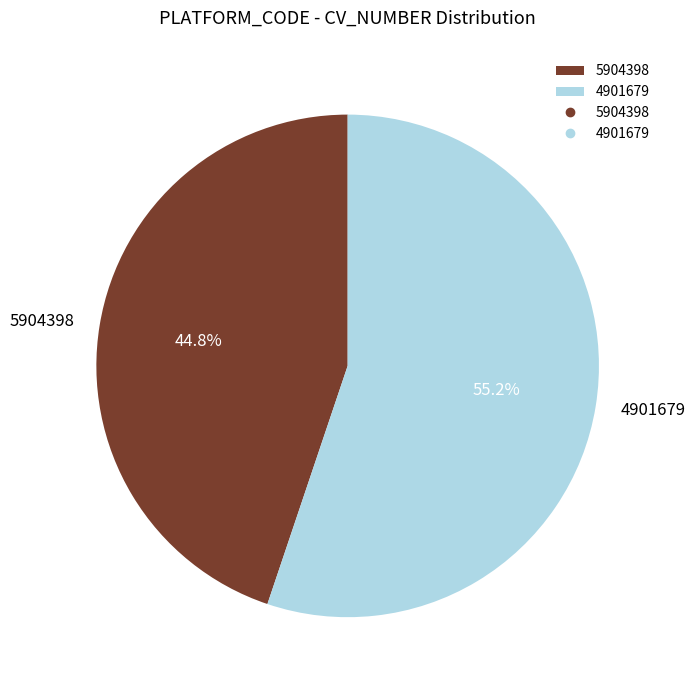

What percentage is the 5904398 slice, to the nearest percent?

45%